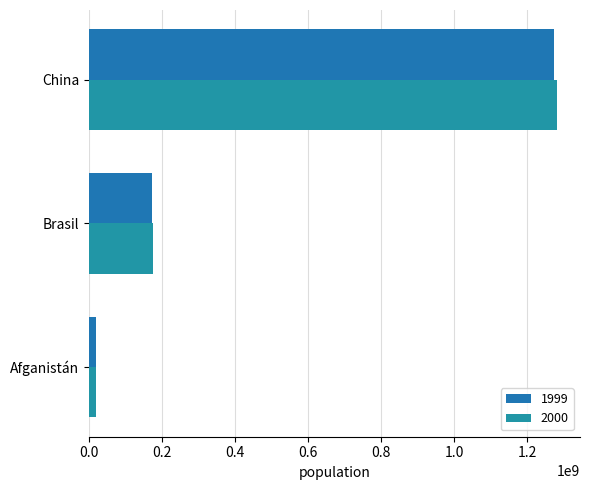

At which category does the chart reach its peak across all series?

China